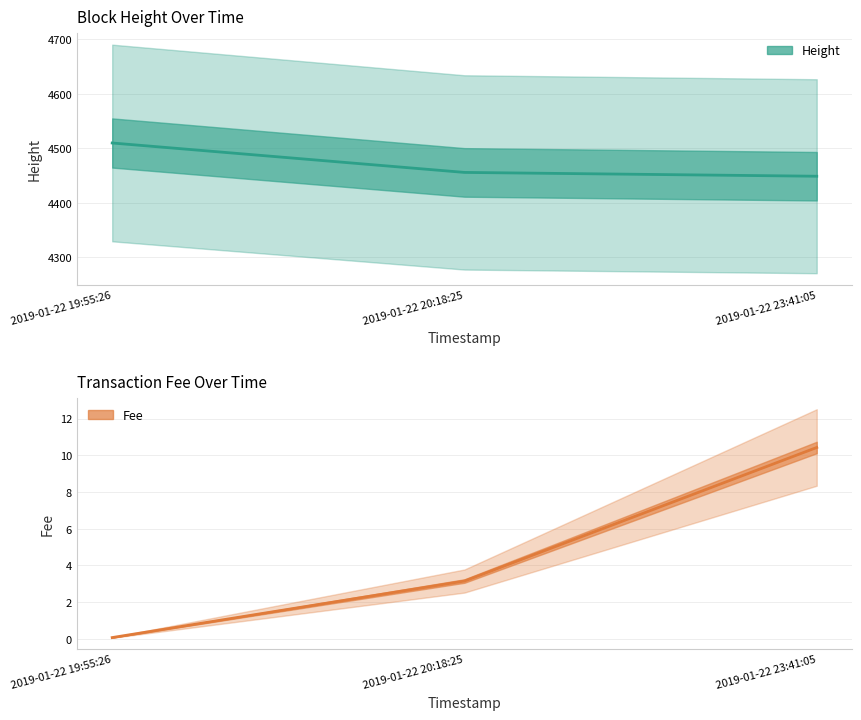

What is the difference between the Height values at 2019-01-22 20:18:25 and 2019-01-22 23:41:05?

7.0